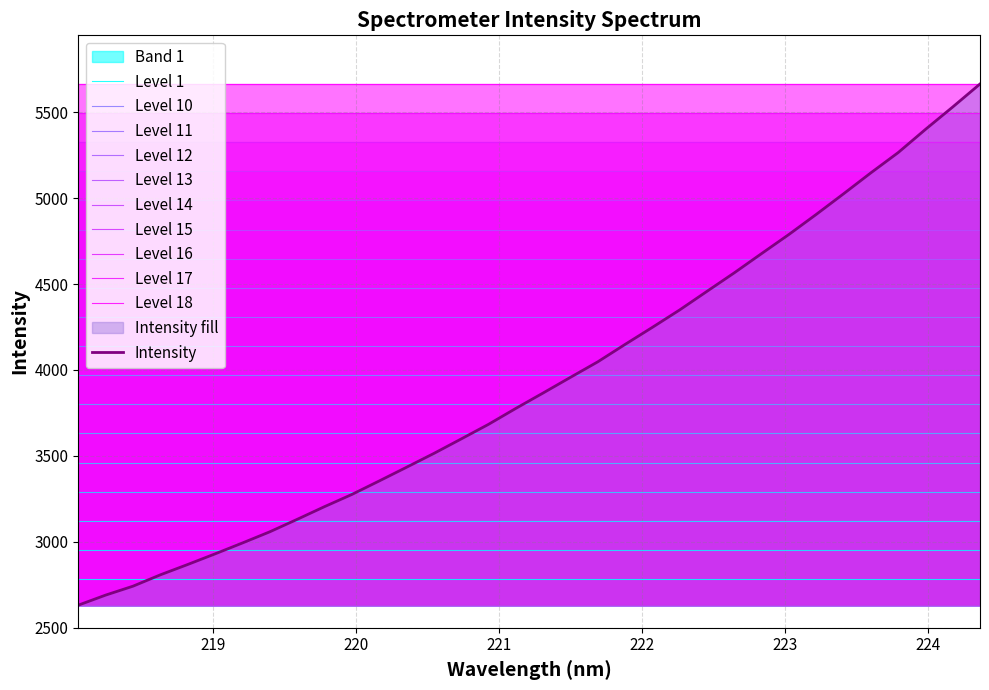

Does the chart have visible grid lines?

Yes